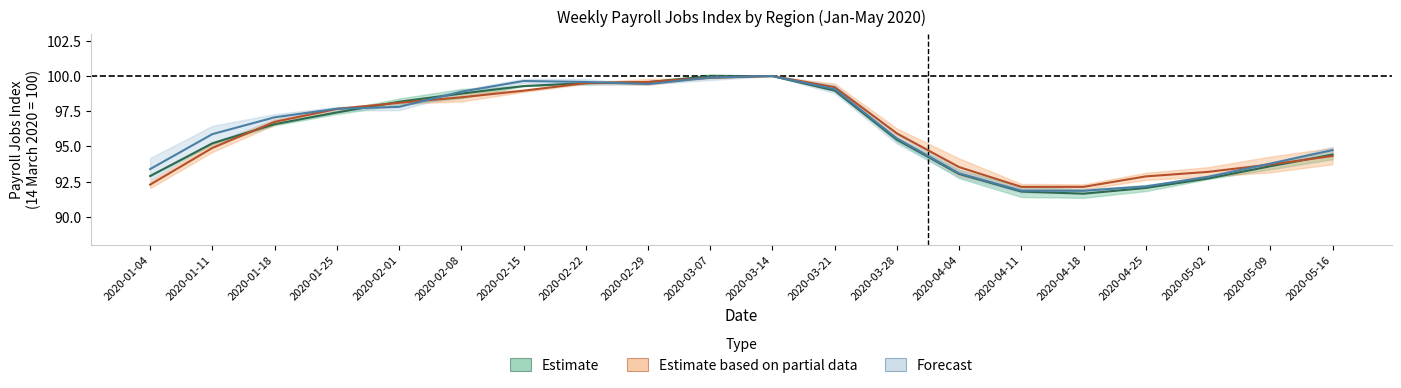

What is the total value across all series at 2020-05-02?

278.7